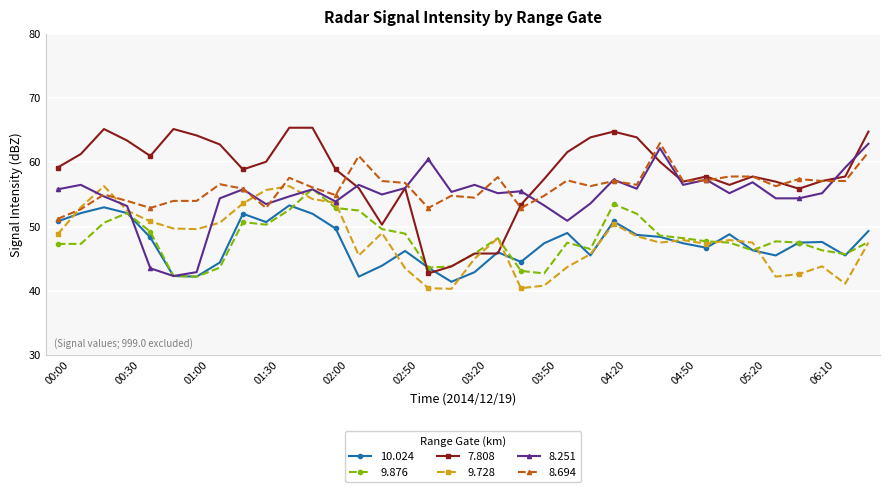

Which series has the largest range (max minus min)?

7.808